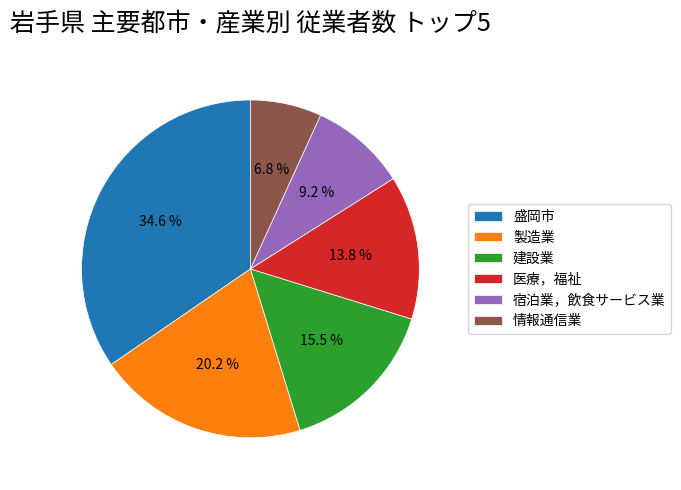

To the nearest percent, what is the average slice percentage?

17%